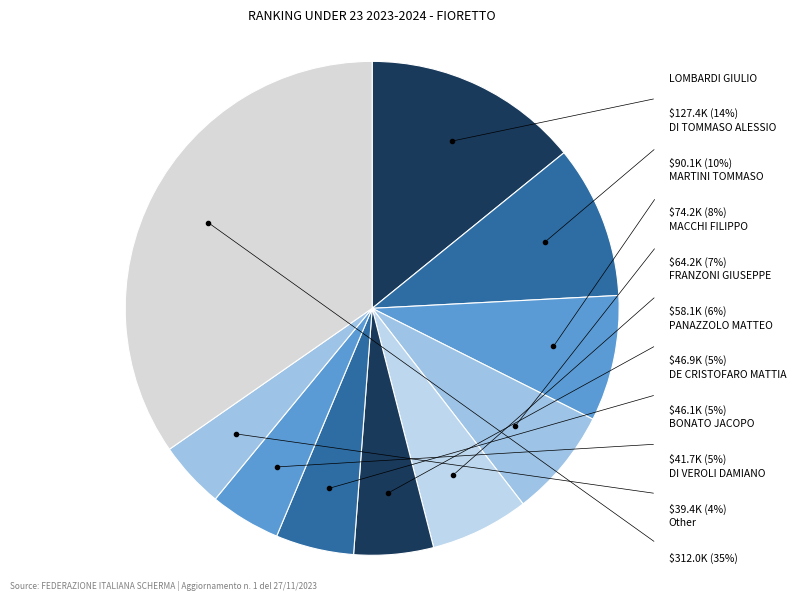

Is the sum of DI VEROLI DAMIANO and PANAZZOLO MATTEO greater than half?

No